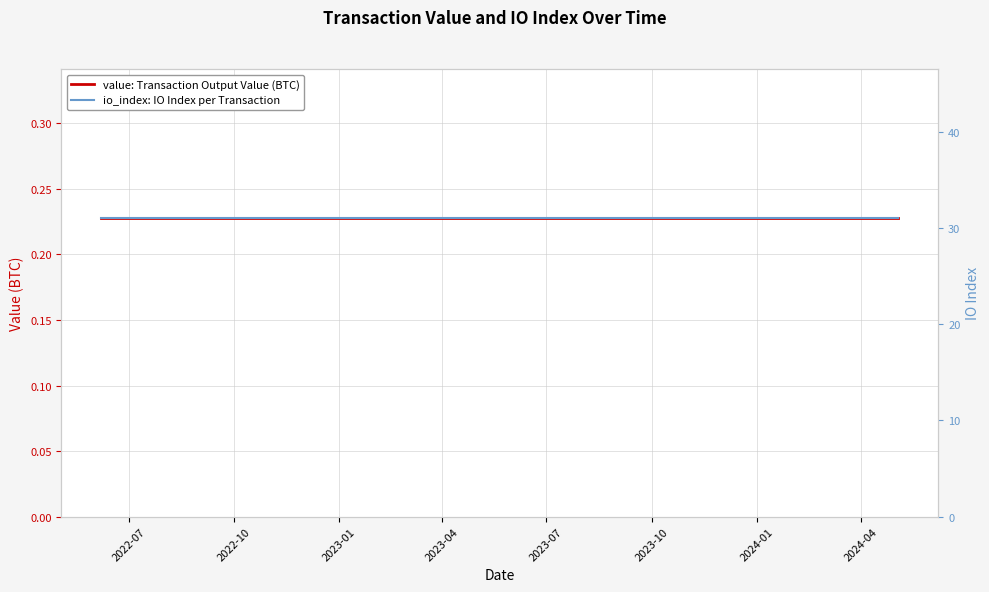

What is the value of the io_index: IO Index per Transaction point at the 22nd from the left?

31.0